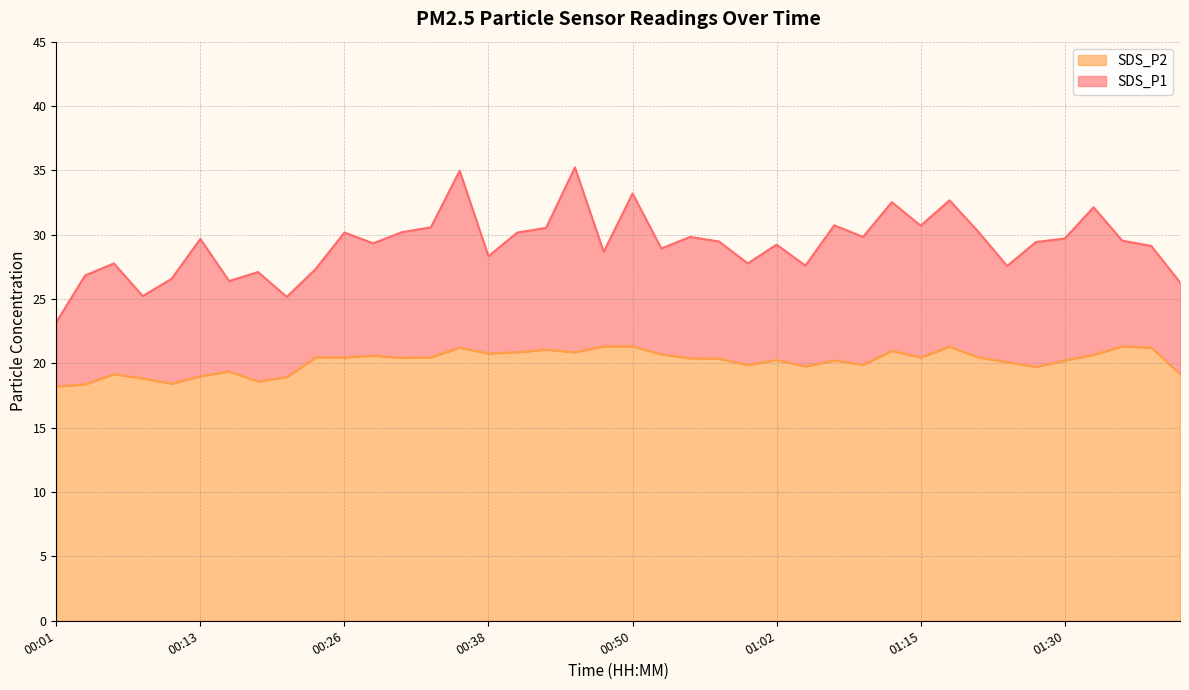

Between 00:50 and 00:28, which is larger?

00:50